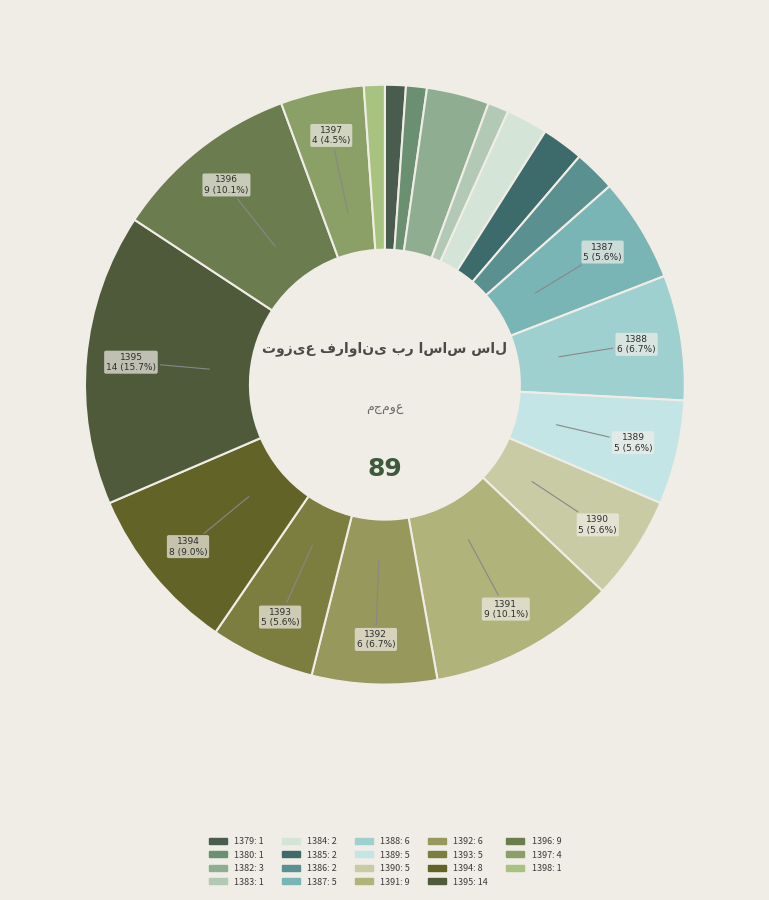

How many slices are in this pie chart?

19